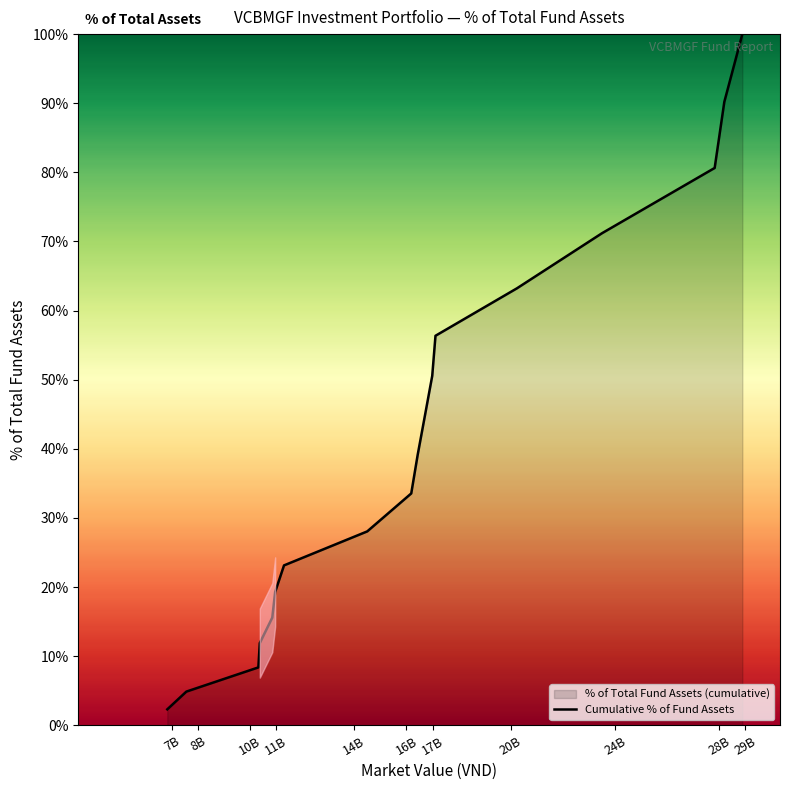

How many lines are shown in the chart?

1